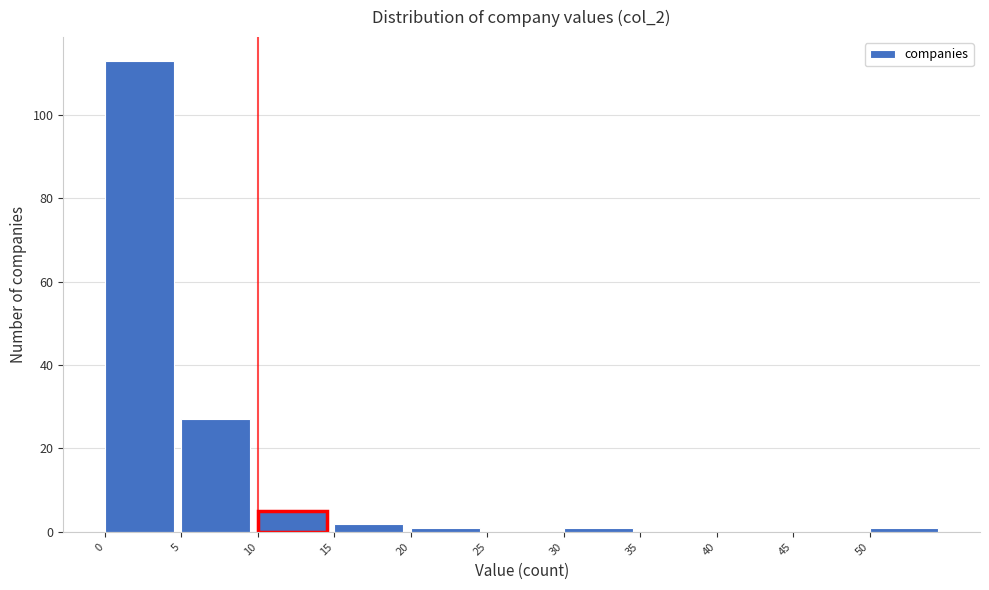

Reading left to right, transcribe this chart: for each bar, give the range it covers on the x-axis and its height. The values are not printed on the chart, so give them approximately, as read against the axis.

0 to 5: 114
5 to 10: 28
10 to 15: 6
15 to 20: 2
20 to 25: under 2
25 to 30: 0
30 to 35: under 2
35 to 40: 0
40 to 45: 0
45 to 50: 0
50 to 55: under 2